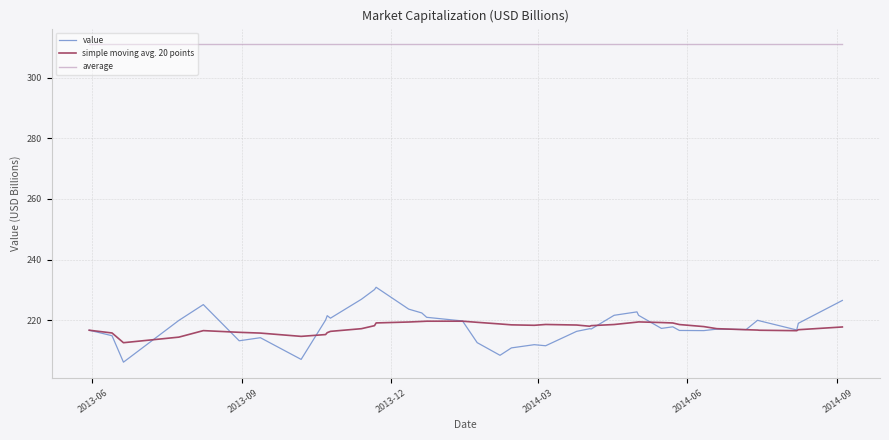

Which series has the widest spread of values?

value